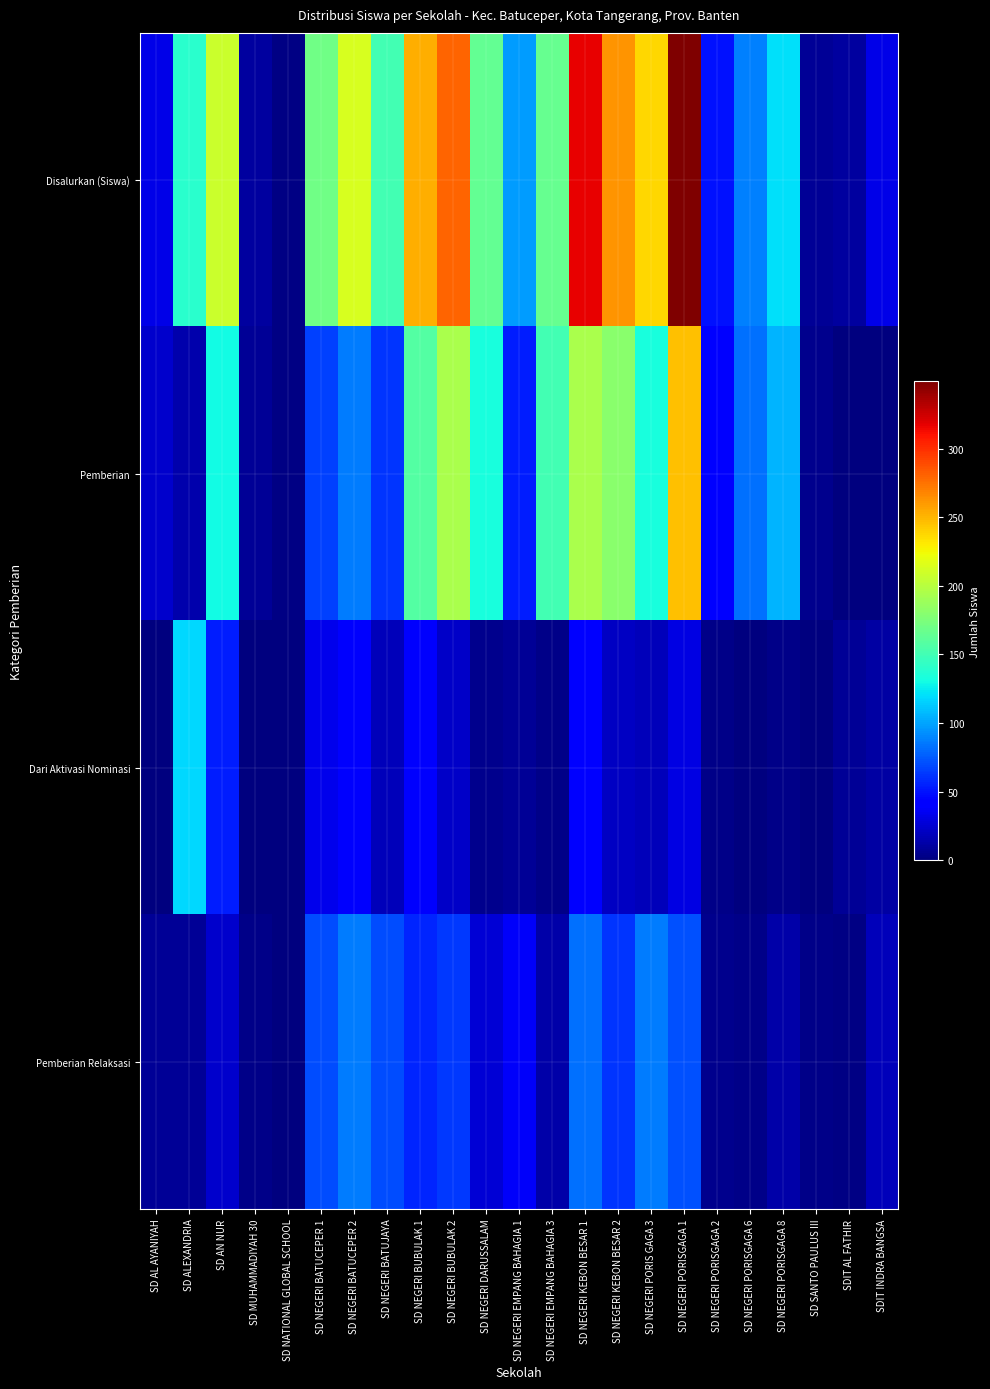

Reading left to right, what are all the values shown in this chart?

Disalurkan (Siswa): SD AL AYANIYAH=32	SD ALEXANDRIA=140	SD AN NUR=208	SD MUHAMMADIYAH 30=10	SD NATIONAL GLOBAL SCHOOL=2	SD NEGERI BATUCEPER 1=170	SD NEGERI BATUCEPER 2=213	SD NEGERI BATUJAYA=150	SD NEGERI BUBULAK 1=253	SD NEGERI BUBULAK 2=280	SD NEGERI DARUSSALAM=164	SD NEGERI EMPANG BAHAGIA 1=98	SD NEGERI EMPANG BAHAGIA 3=166	SD NEGERI KEBON BESAR 1=317	SD NEGERI KEBON BESAR 2=263	SD NEGERI PORIS GAGA 3=238	SD NEGERI PORISGAGA 1=349	SD NEGERI PORISGAGA 2=50	SD NEGERI PORISGAGA 6=88	SD NEGERI PORISGAGA 8=121	SD SANTO PAULUS III=8	SDIT AL FATHIR=10	SDIT INDRA BANGSA=32
Pemberian: SD AL AYANIYAH=24	SD ALEXANDRIA=14	SD AN NUR=130	SD MUHAMMADIYAH 30=7	SD NATIONAL GLOBAL SCHOOL=2	SD NEGERI BATUCEPER 1=66	SD NEGERI BATUCEPER 2=87	SD NEGERI BATUJAYA=62	SD NEGERI BUBULAK 1=158	SD NEGERI BUBULAK 2=194	SD NEGERI DARUSSALAM=133	SD NEGERI EMPANG BAHAGIA 1=54	SD NEGERI EMPANG BAHAGIA 3=150	SD NEGERI KEBON BESAR 1=194	SD NEGERI KEBON BESAR 2=180	SD NEGERI PORIS GAGA 3=133	SD NEGERI PORISGAGA 1=246	SD NEGERI PORISGAGA 2=41	SD NEGERI PORISGAGA 6=83	SD NEGERI PORISGAGA 8=105	SD SANTO PAULUS III=5	SDIT AL FATHIR=1	SDIT INDRA BANGSA=1
Dari Aktivasi Nominasi: SD AL AYANIYAH=1	SD ALEXANDRIA=118	SD AN NUR=54	SD MUHAMMADIYAH 30=0	SD NATIONAL GLOBAL SCHOOL=0	SD NEGERI BATUCEPER 1=34	SD NEGERI BATUCEPER 2=39	SD NEGERI BATUJAYA=18	SD NEGERI BUBULAK 1=39	SD NEGERI BUBULAK 2=22	SD NEGERI DARUSSALAM=5	SD NEGERI EMPANG BAHAGIA 1=7	SD NEGERI EMPANG BAHAGIA 3=3	SD NEGERI KEBON BESAR 1=41	SD NEGERI KEBON BESAR 2=21	SD NEGERI PORIS GAGA 3=19	SD NEGERI PORISGAGA 1=31	SD NEGERI PORISGAGA 2=4	SD NEGERI PORISGAGA 6=1	SD NEGERI PORISGAGA 8=3	SD SANTO PAULUS III=0	SDIT AL FATHIR=7	SDIT INDRA BANGSA=12
Pemberian Relaksasi: SD AL AYANIYAH=7	SD ALEXANDRIA=8	SD AN NUR=24	SD MUHAMMADIYAH 30=3	SD NATIONAL GLOBAL SCHOOL=0	SD NEGERI BATUCEPER 1=70	SD NEGERI BATUCEPER 2=87	SD NEGERI BATUJAYA=70	SD NEGERI BUBULAK 1=56	SD NEGERI BUBULAK 2=64	SD NEGERI DARUSSALAM=26	SD NEGERI EMPANG BAHAGIA 1=37	SD NEGERI EMPANG BAHAGIA 3=13	SD NEGERI KEBON BESAR 1=82	SD NEGERI KEBON BESAR 2=62	SD NEGERI PORIS GAGA 3=86	SD NEGERI PORISGAGA 1=72	SD NEGERI PORISGAGA 2=5	SD NEGERI PORISGAGA 6=4	SD NEGERI PORISGAGA 8=13	SD SANTO PAULUS III=3	SDIT AL FATHIR=2	SDIT INDRA BANGSA=19